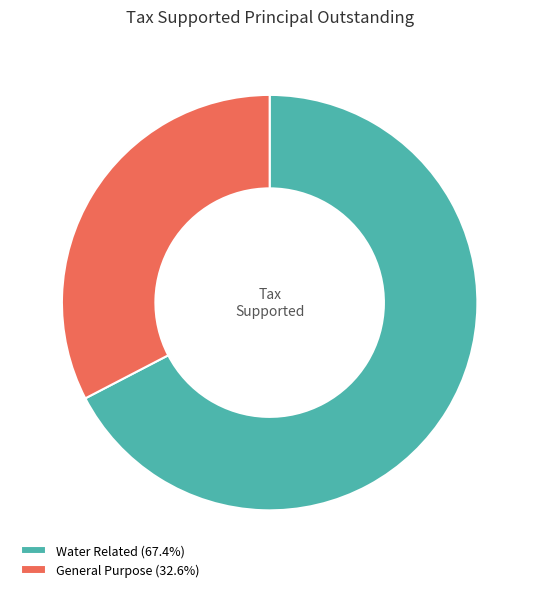

Approximately how many times larger is the value at Water Related (67.4%) compared to General Purpose (32.6%)?

2.1